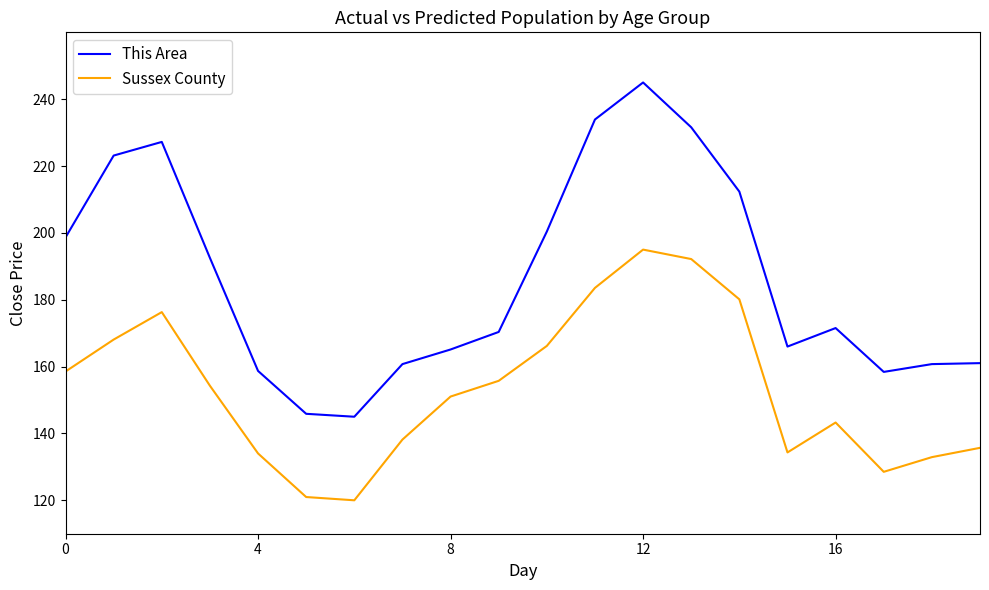

Which series has the largest range (max minus min)?

This Area